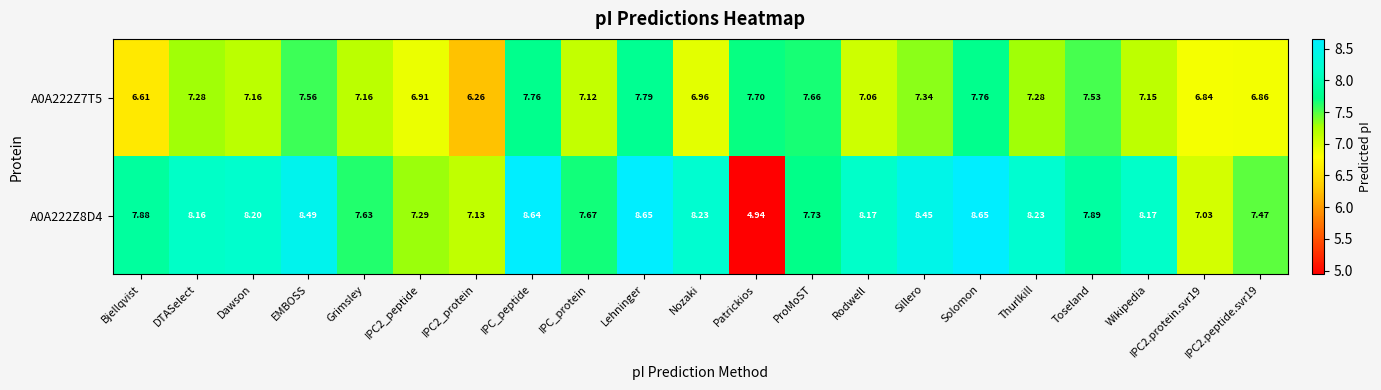

At which label does A0A222Z8D4 first exceed 8?

DTASelect